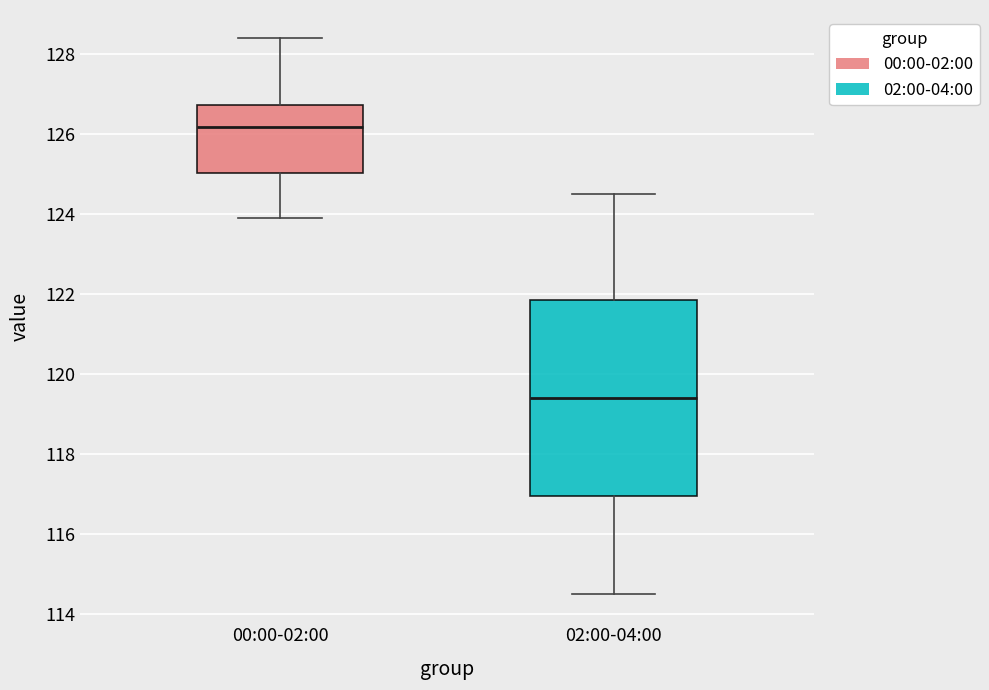

Reading left to right, read every box against the y-axis: the position of its median line, the range the box covers, and the ends of its whiskers. The values are not printed on the chart, so give them approximately, as read against the axis.

00:00-02:00: median 126.2, box 125.0 to 126.8, whiskers 124.0 to 128.4
02:00-04:00: median 119.4, box 117.0 to 121.8, whiskers 114.6 to 124.6